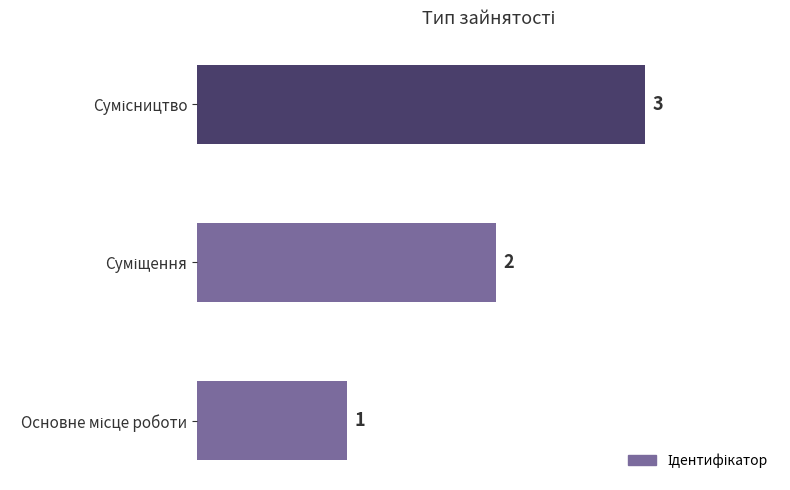

What is the difference between the maximum and minimum values?

2